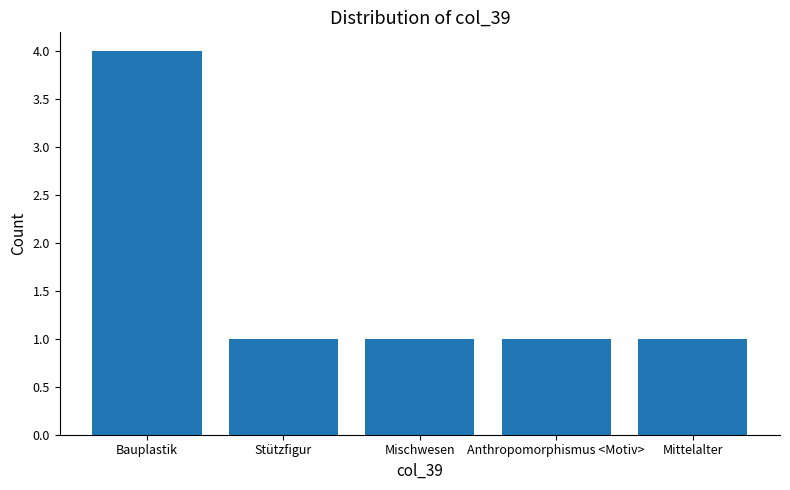

True or false: the data shows 1 at Anthropomorphismus <Motiv>.

True